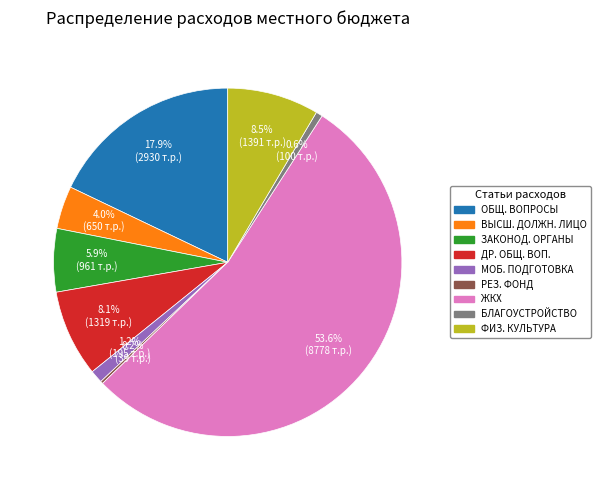

Does any single category account for the majority?

Yes